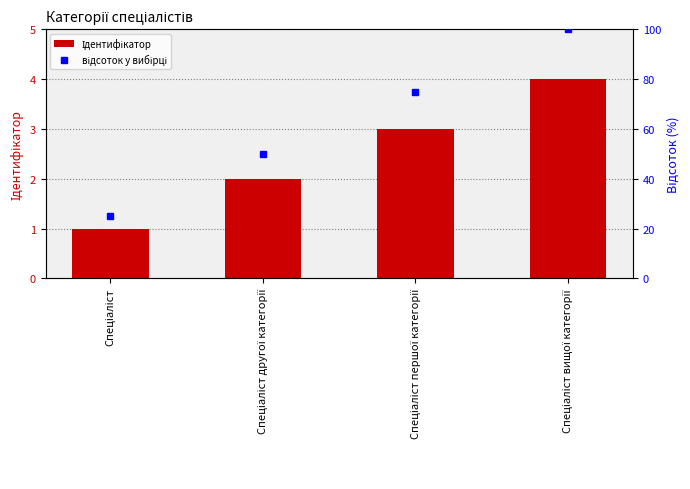

What is the sum of the Ідентифікатор values at Спеціаліст and Спеціаліст другої категорії?

3